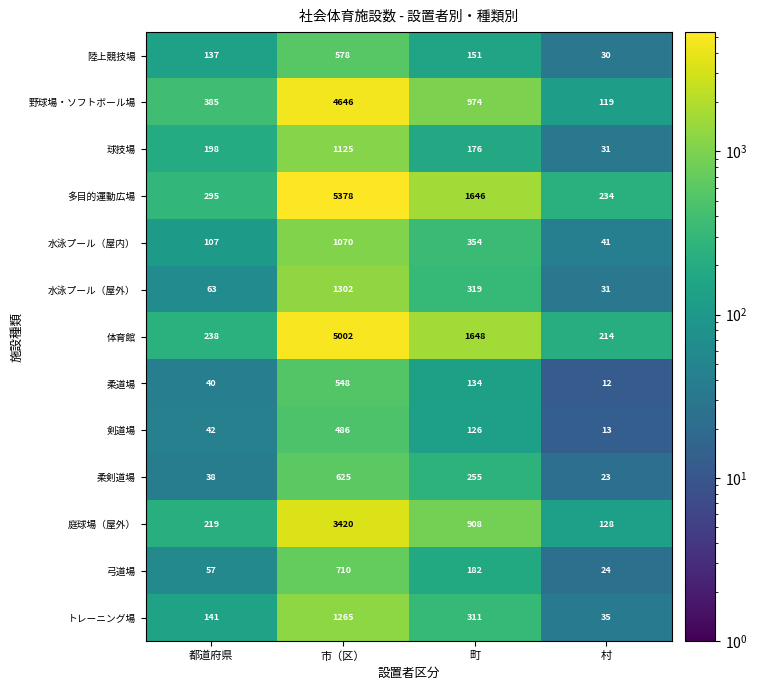

Which series changed the most between 町 and 村?

体育館